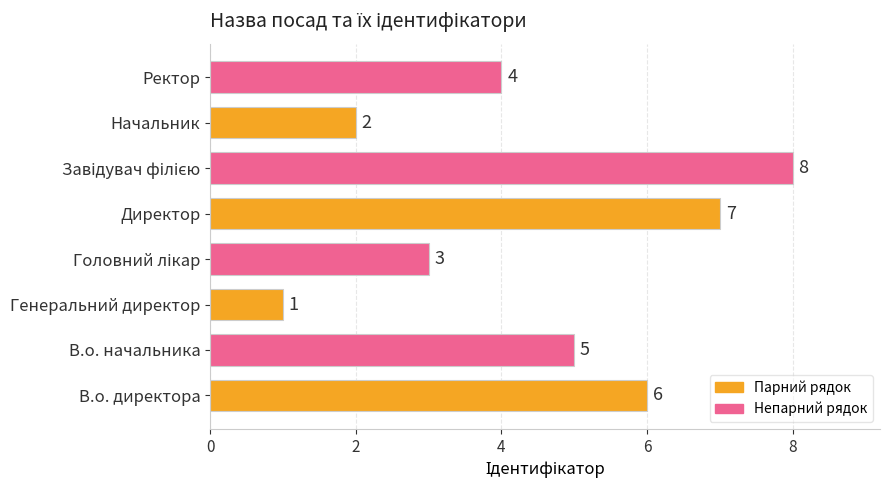

What is the difference between the second highest and second lowest values?

5